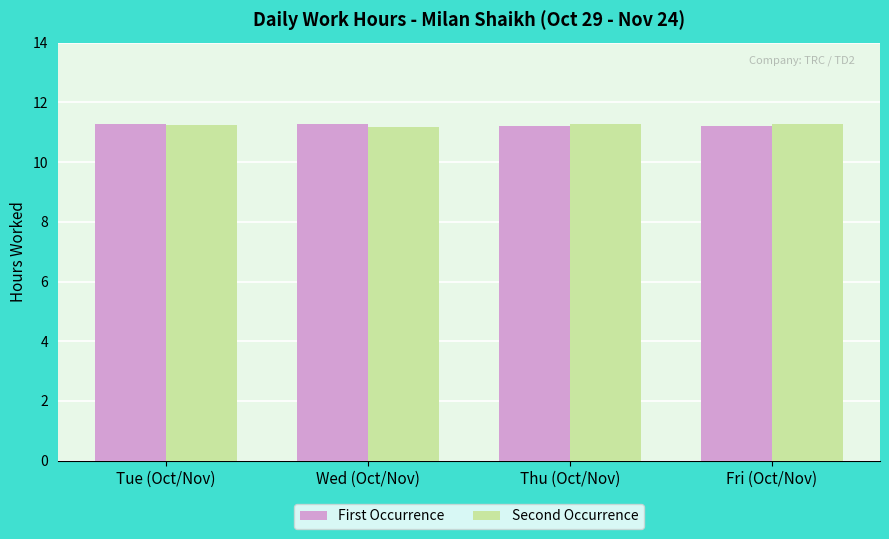

What is the minimum value for Second Occurrence?

11.2